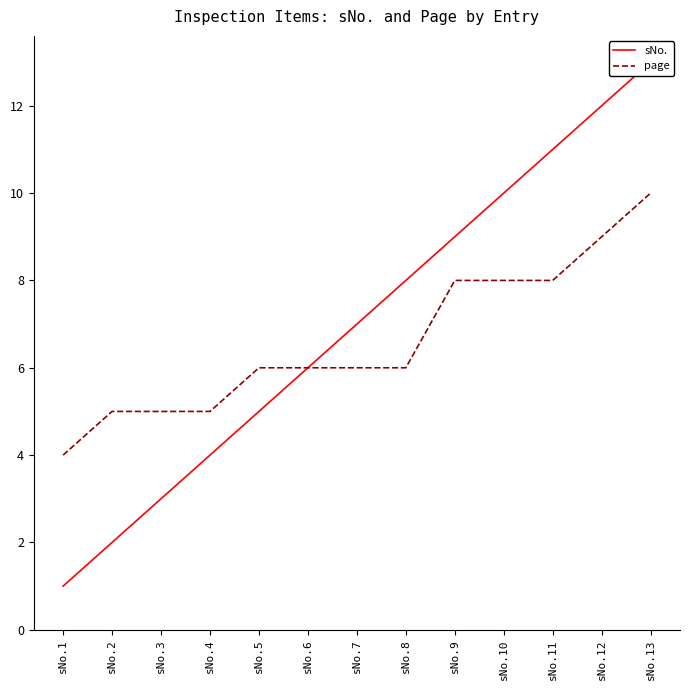

Reading left to right, list all the values displayed in this chart.

sNo.: 1	2	3	4	5	6	7	8	9	10	11	12	13
page: 4	5	5	5	6	6	6	6	8	8	8	9	10